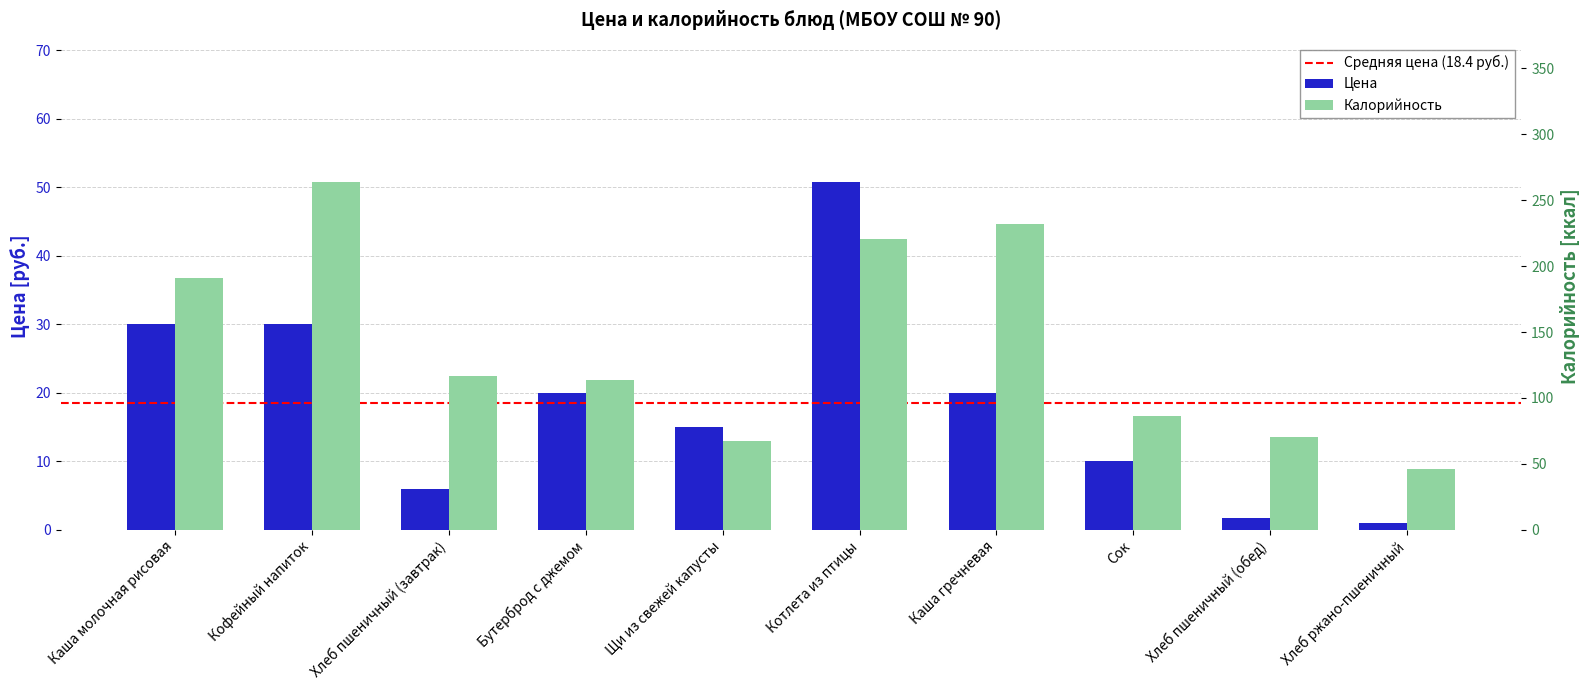

What position from the left is Хлеб пшеничный (обед)?

9